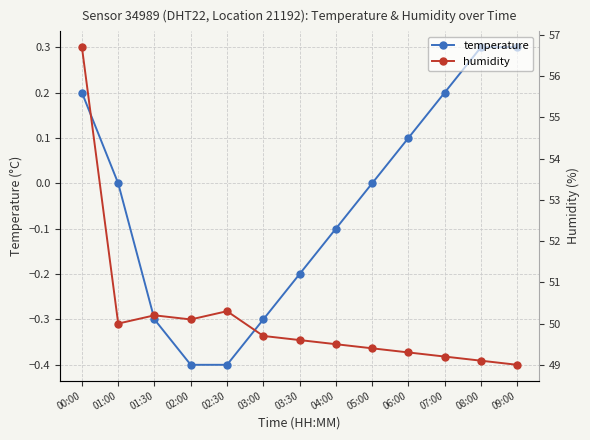

Reading left to right, what are all the values shown in this chart?

temperature: 0.2	0.0	-0.3	-0.4	-0.4	-0.3	-0.2	-0.1	0.0	0.1	0.2	0.3	0.3
humidity: 56.7	50.0	50.2	50.1	50.3	49.7	49.6	49.5	49.4	49.3	49.2	49.1	49.0